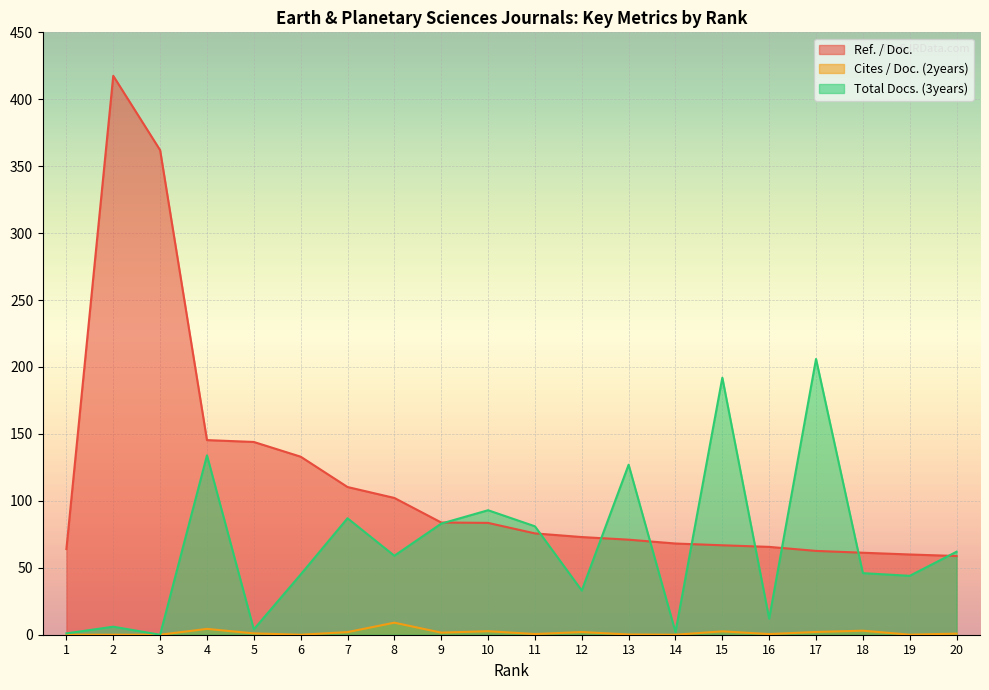

At which category is the sum across all series the highest?

2